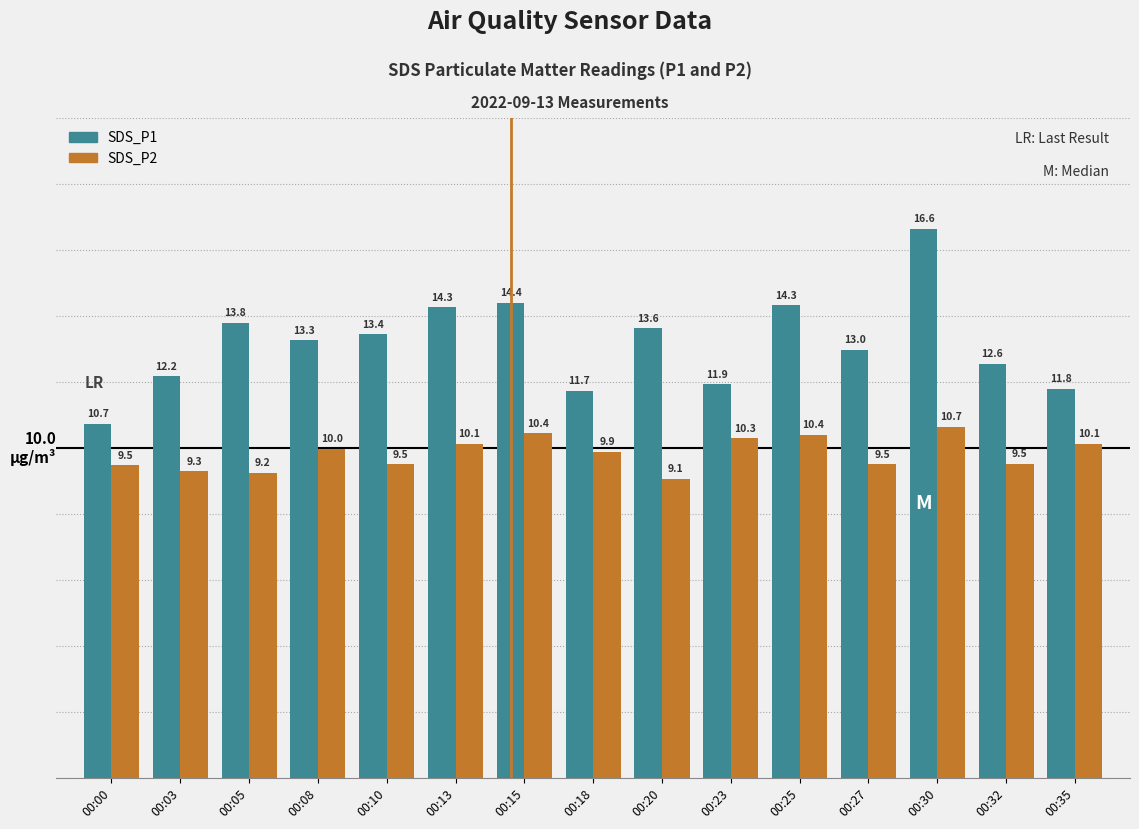

What are all the series names shown in the legend?

SDS_P1, SDS_P2